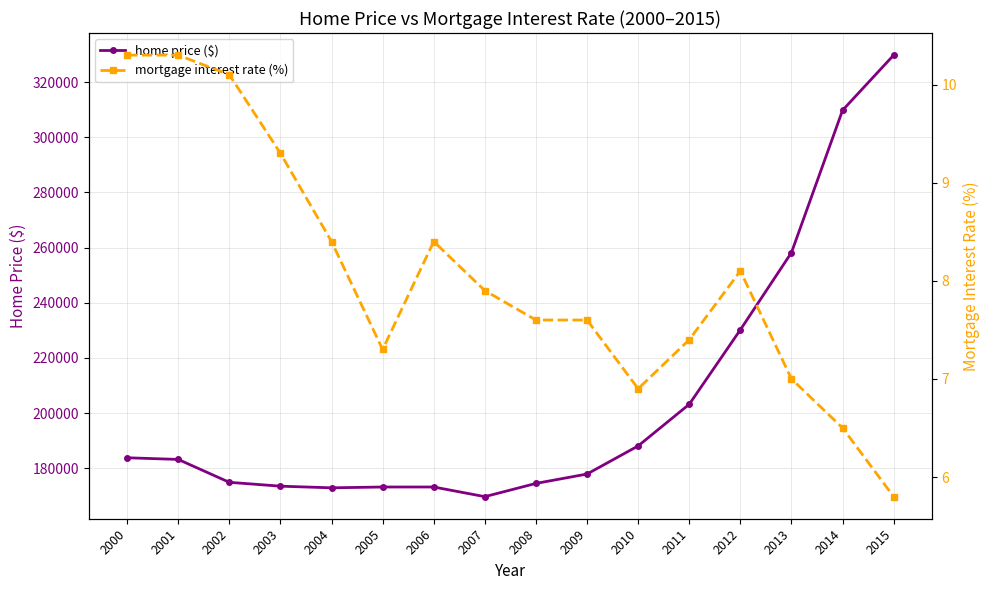

How many distinct data groups are displayed?

2